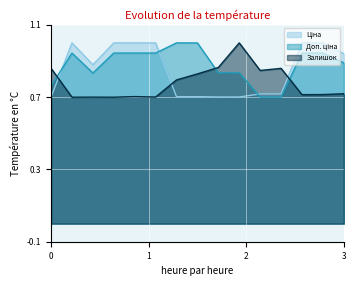

What is the maximum value shown in the chart?

1.0